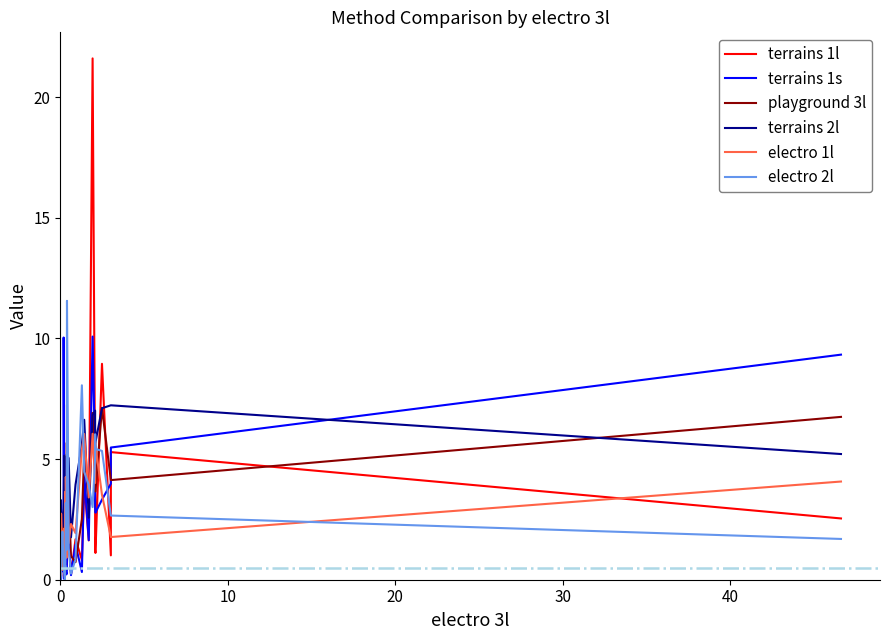

Does the chart have visible grid lines?

No